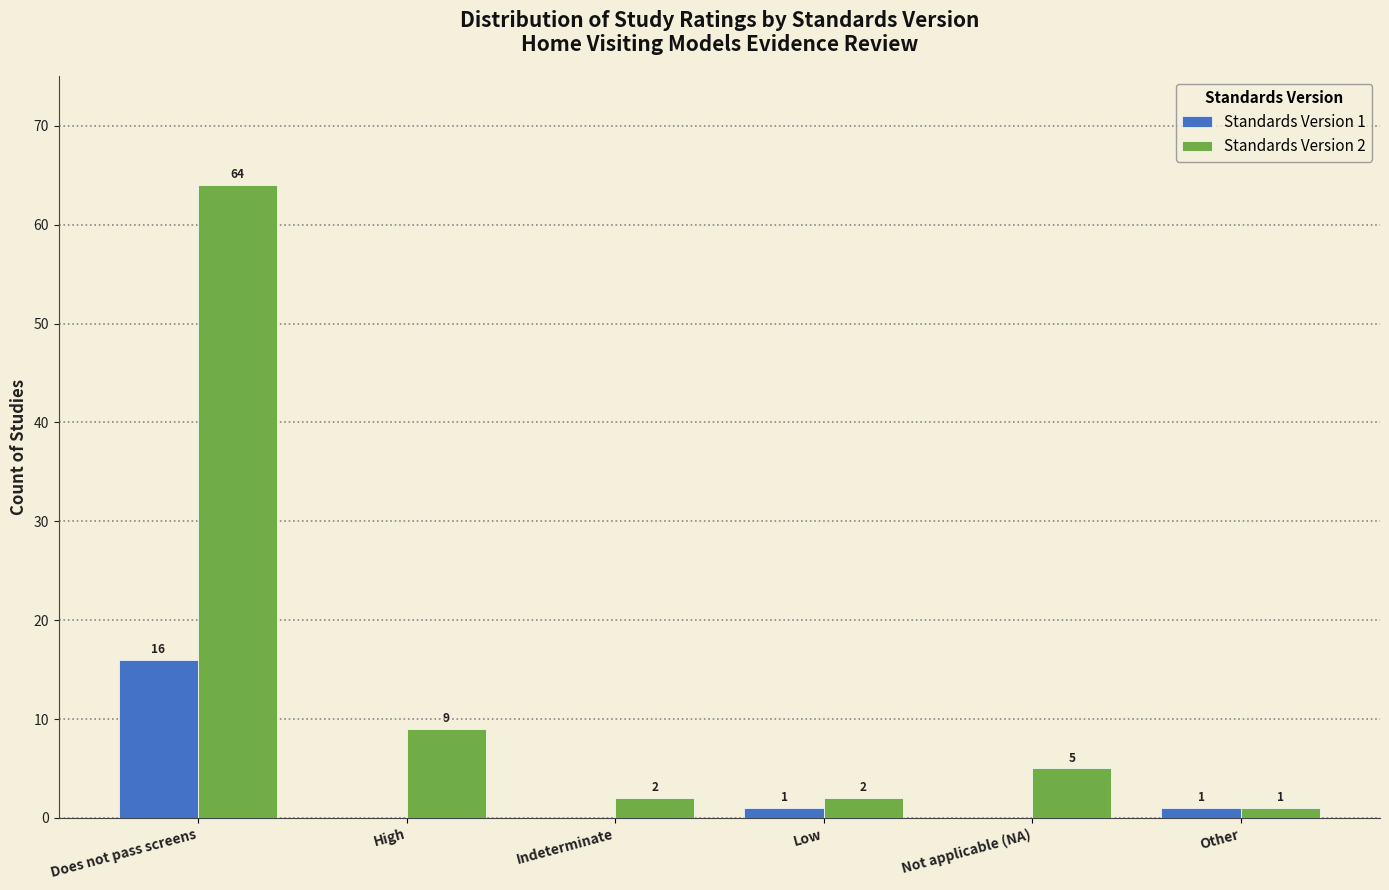

Reading left to right, extract all data points from this chart.

Standards Version 1: Does not pass screens=16	High=0	Indeterminate=0	Low=1	Not applicable (NA)=0	Other=1
Standards Version 2: Does not pass screens=64	High=9	Indeterminate=2	Low=2	Not applicable (NA)=5	Other=1